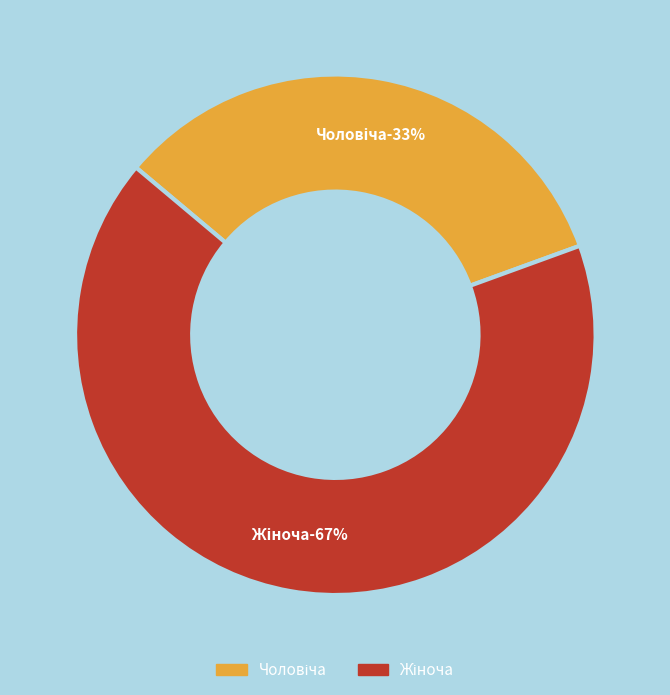

What is the smallest slice in the pie chart?

Чоловіча